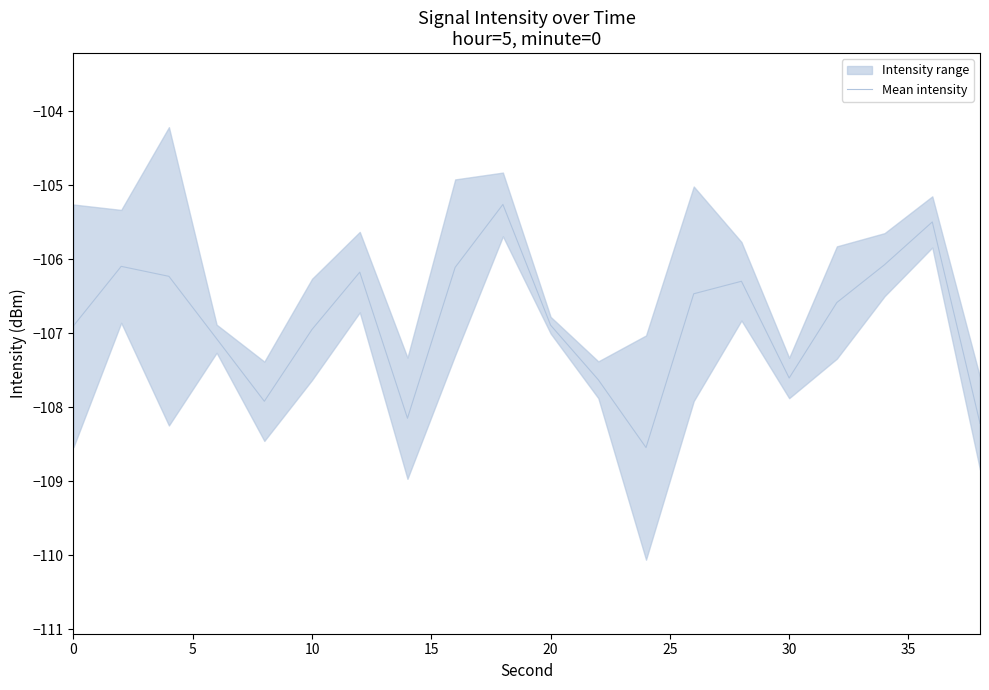

What is the difference between the maximum and minimum values?

3.3